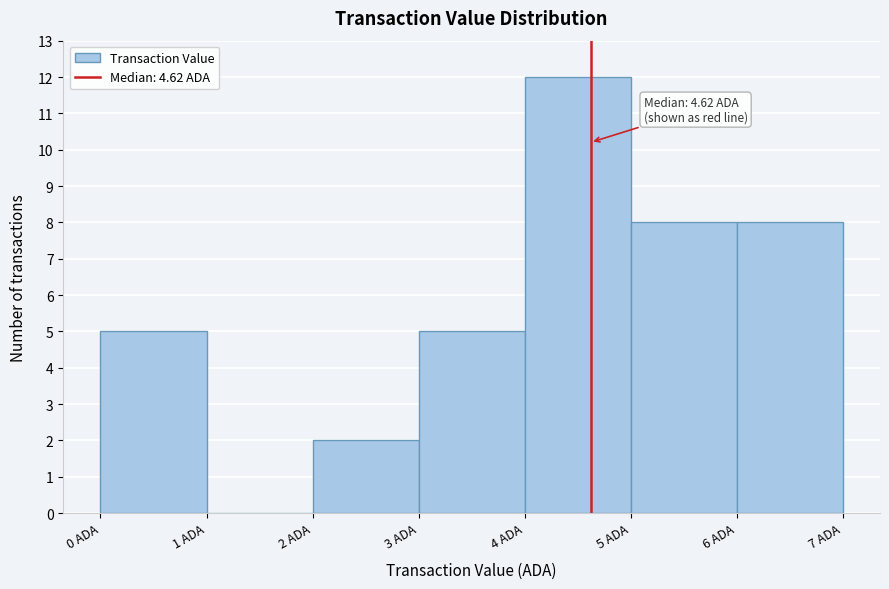

Which range on the x-axis has the tallest bar?

4 to 5